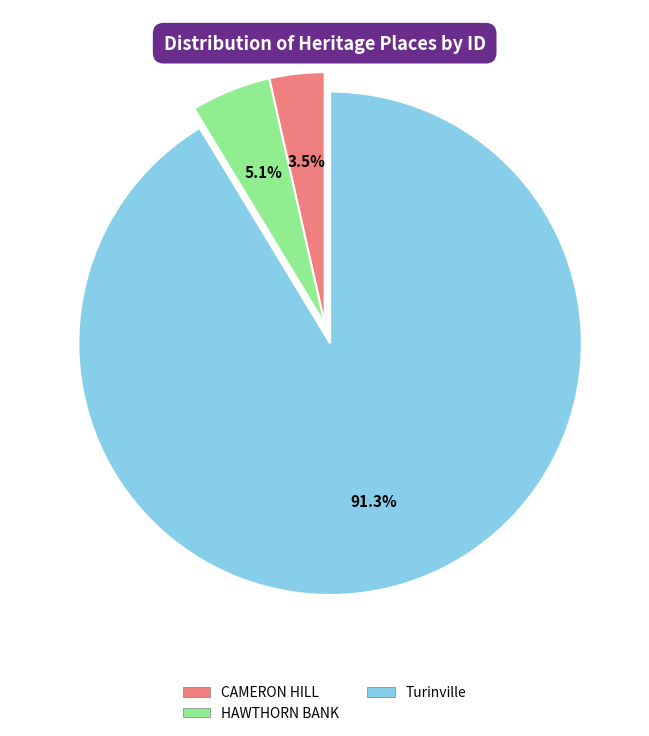

What is the total percentage of Turinville and HAWTHORN BANK?

96.5%